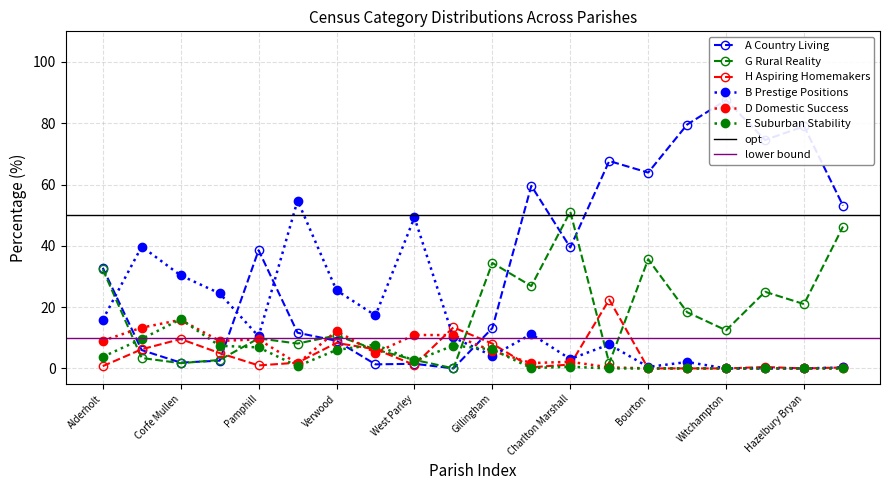

In A Country Living, how many points are higher than both neighbors (excluding endpoints)?

6